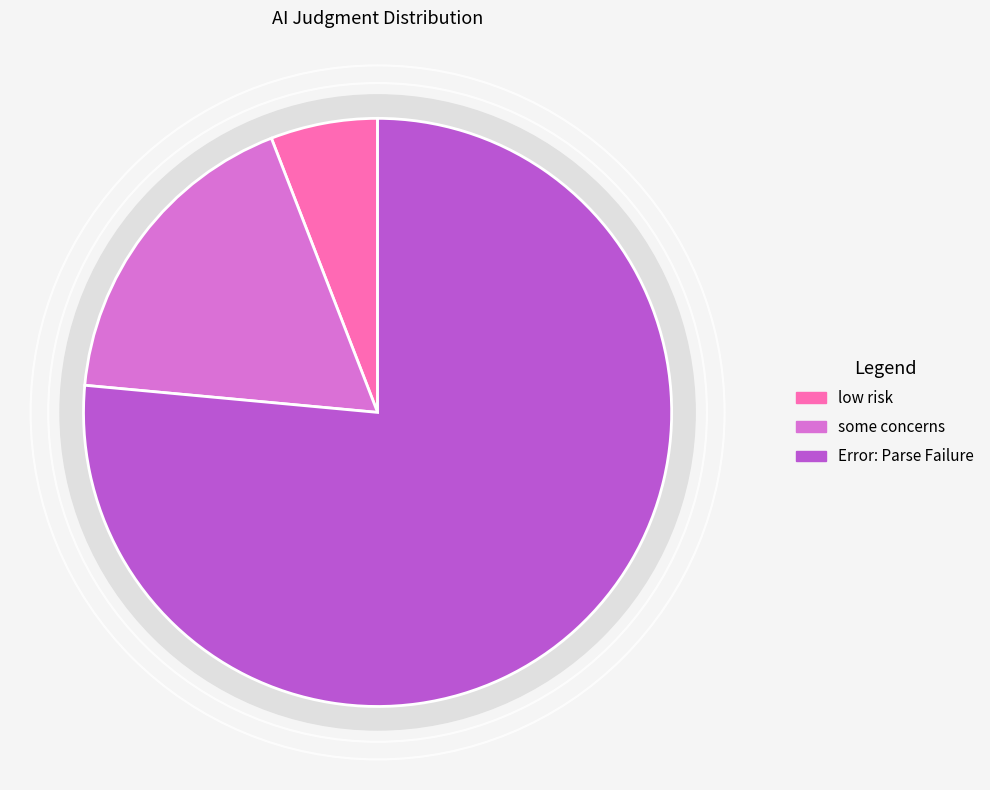

Which has a higher value, low risk or Error: Parse Failure?

Error: Parse Failure